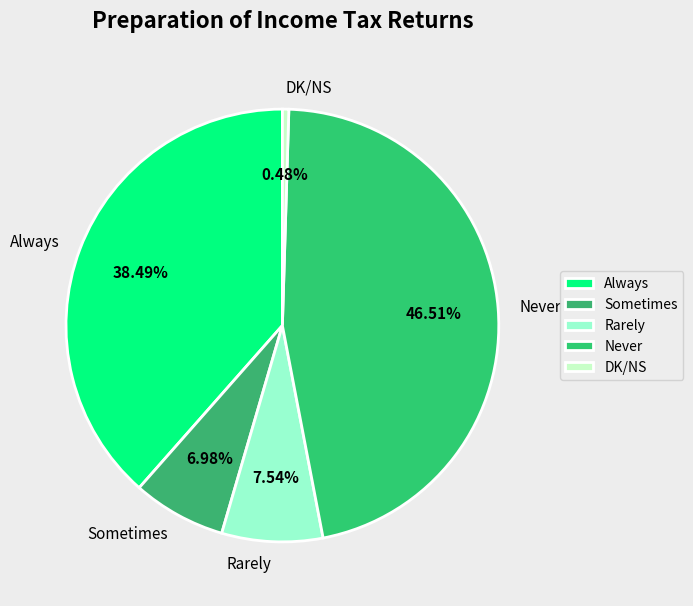

Count the number of slices in the pie.

5